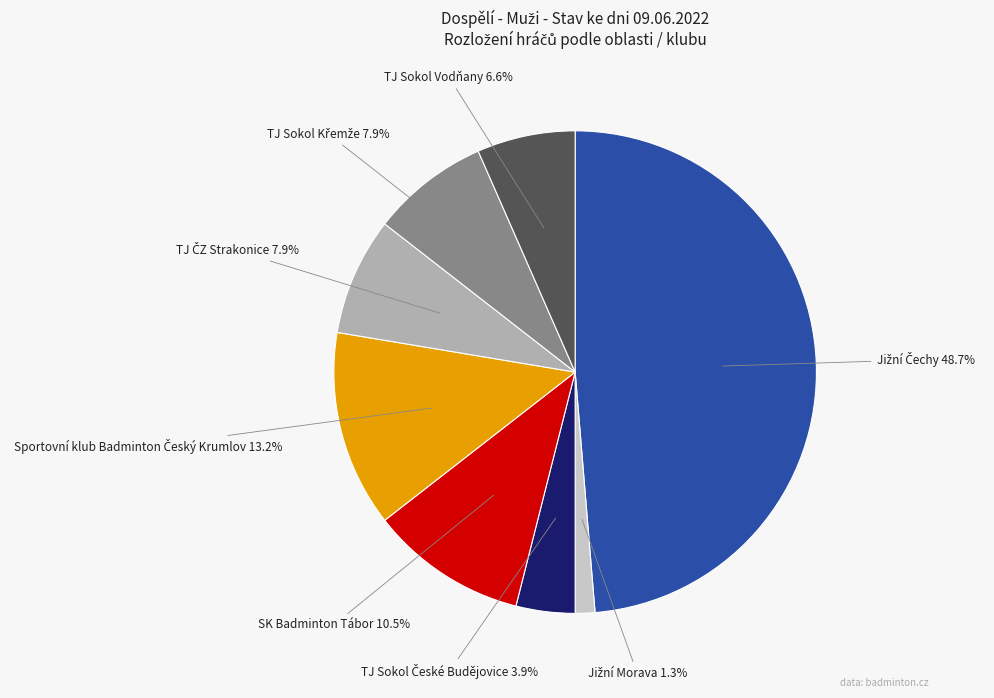

How many slices are in this pie chart?

8